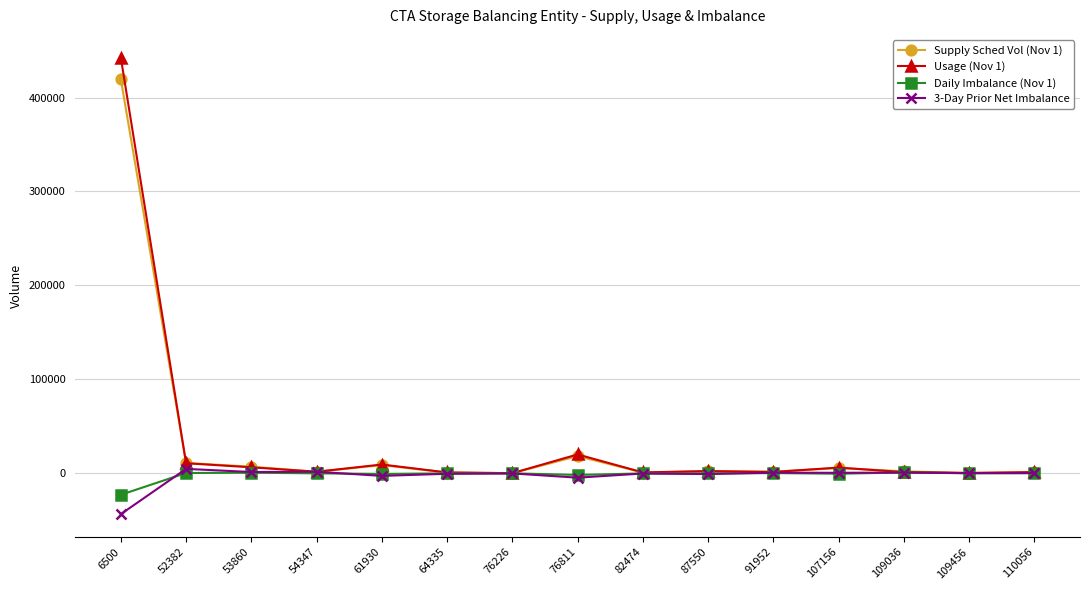

Which series has the largest range (max minus min)?

Usage (Nov 1)